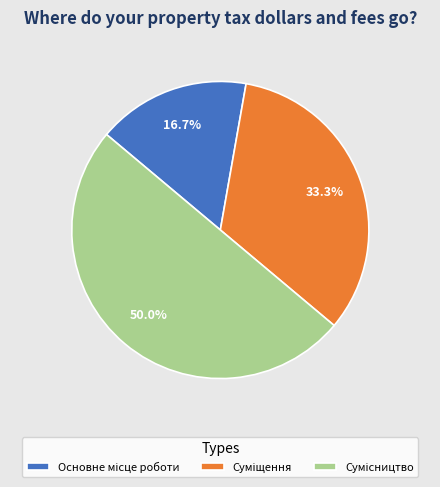

Count the number of slices in the pie.

3